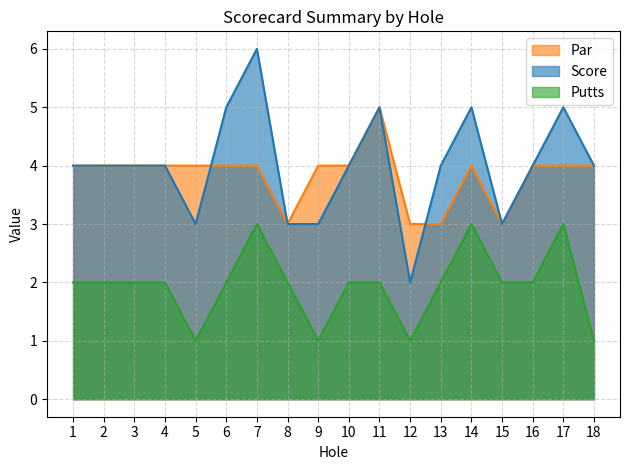

True or false: Par has more than 2 interior local peaks.

False